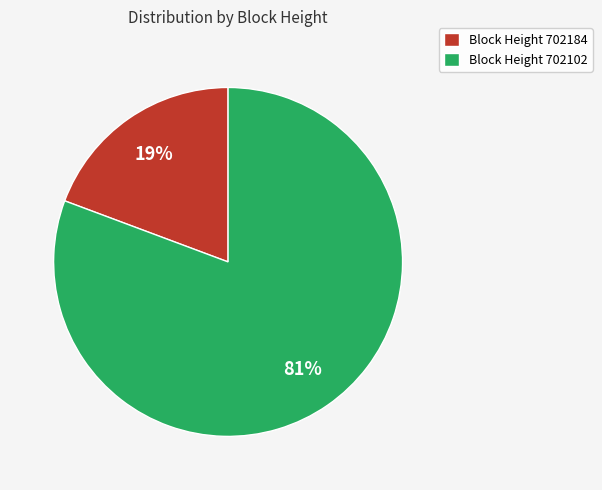

Is it true that Block Height 702102 is 92% of the pie?

False